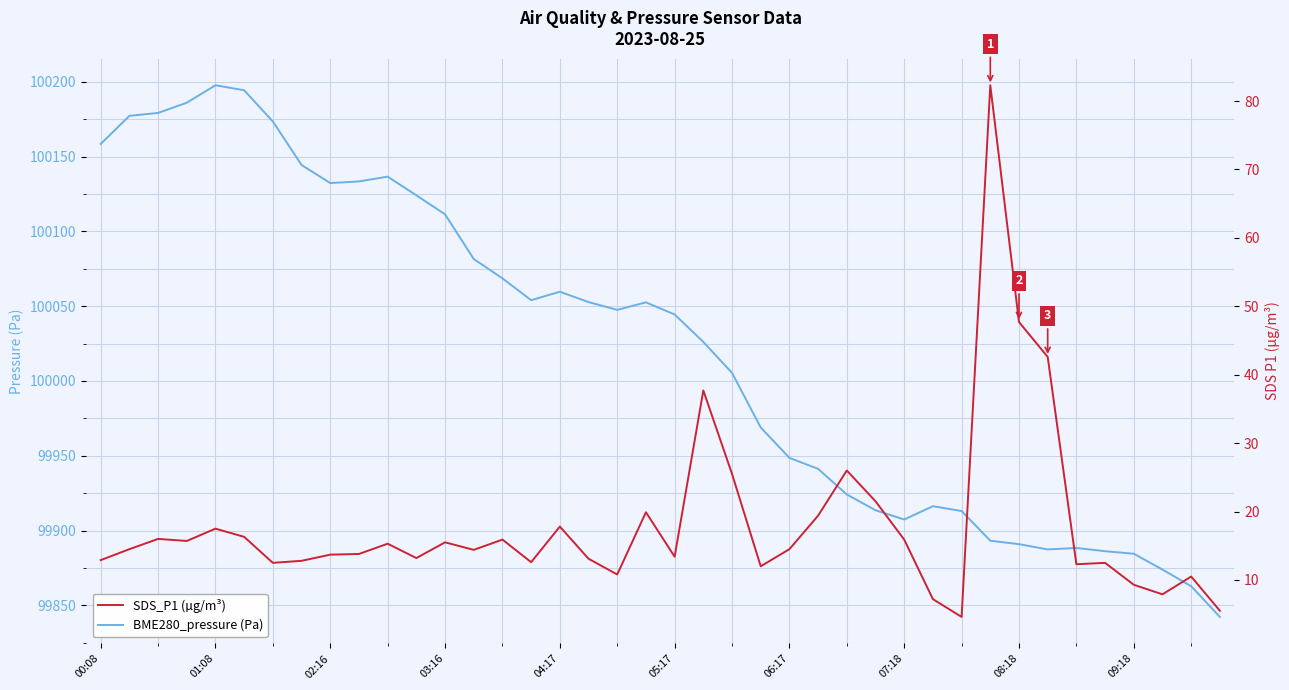

What is the difference between the second highest and minimum values in the SDS_P1 (µg/m³) series?

43.1